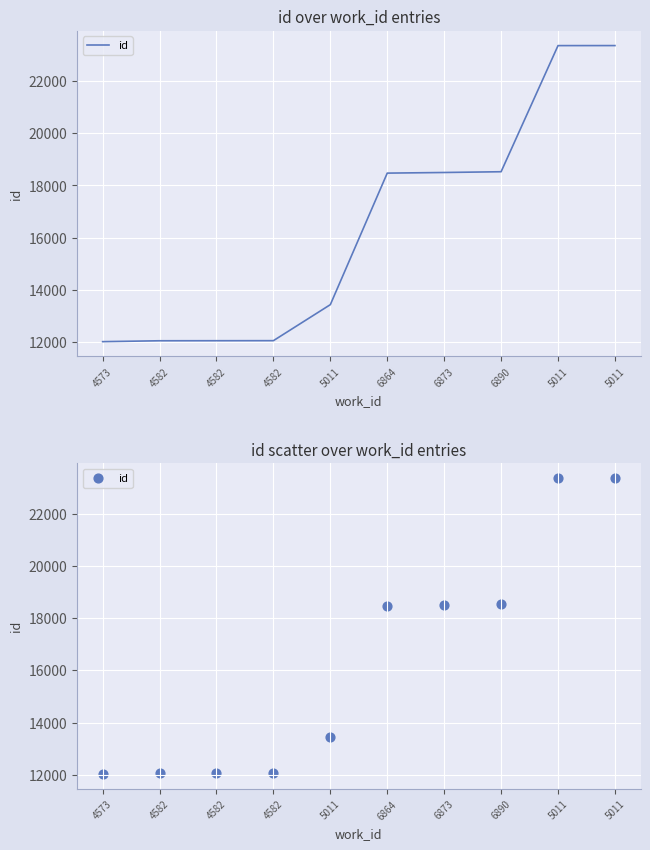

What is the ratio of the value at 6890 to the value at 5011?

1.4